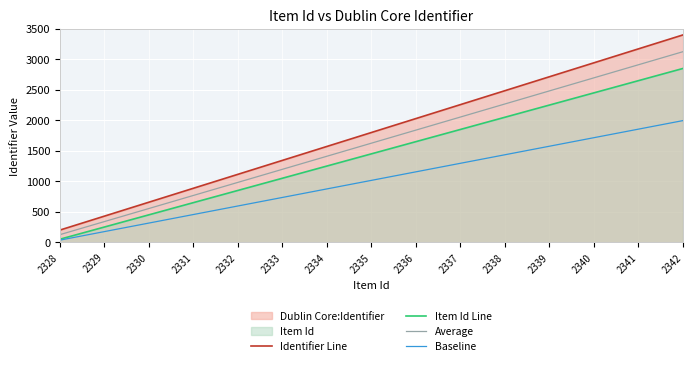

List the series in order of their peak value, lowest first.

Baseline, Item Id Line, Average, Identifier Line